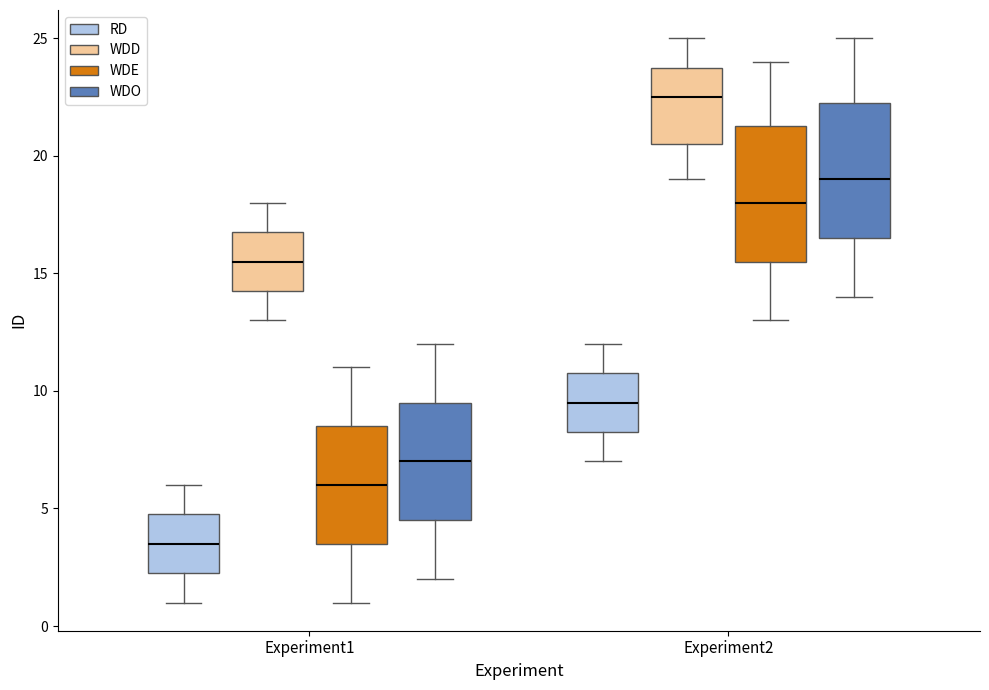

Which box has the highest median line?

Experiment2 (WDD)